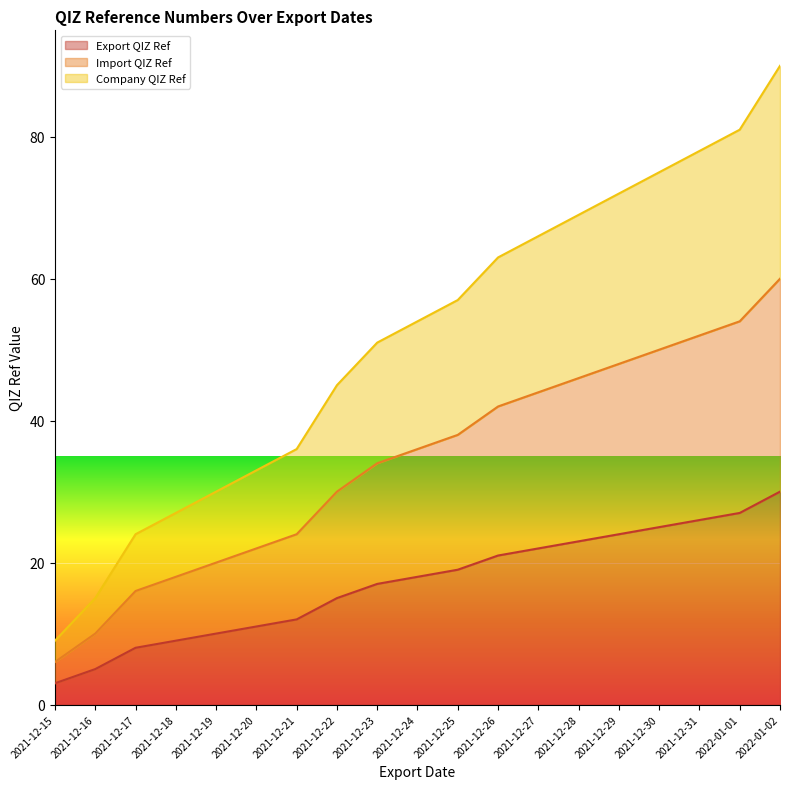

Where is Company QIZ Ref nearest to the value 49?

2021-12-23